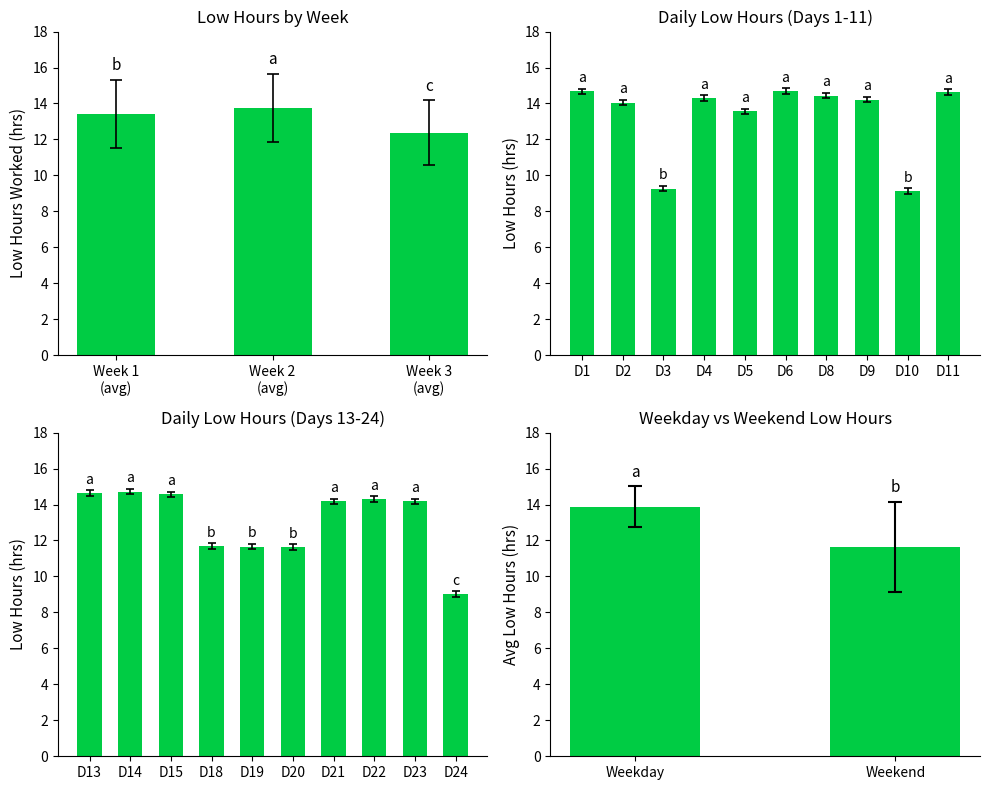

Are the bars grouped side by side (vs. stacked)?

No